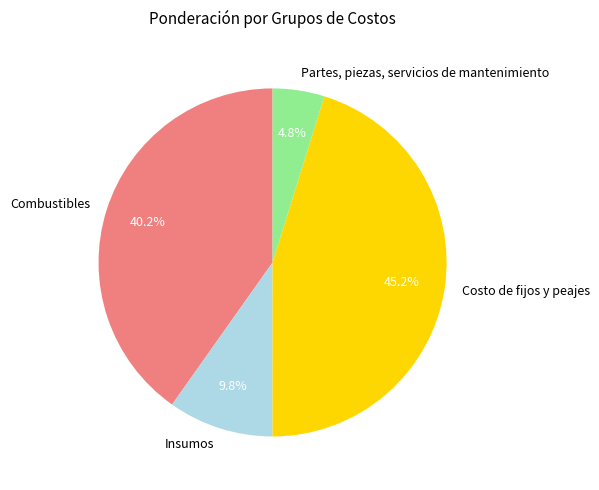

To the nearest percent, what is the difference between the largest and smallest slice percentages?

40%